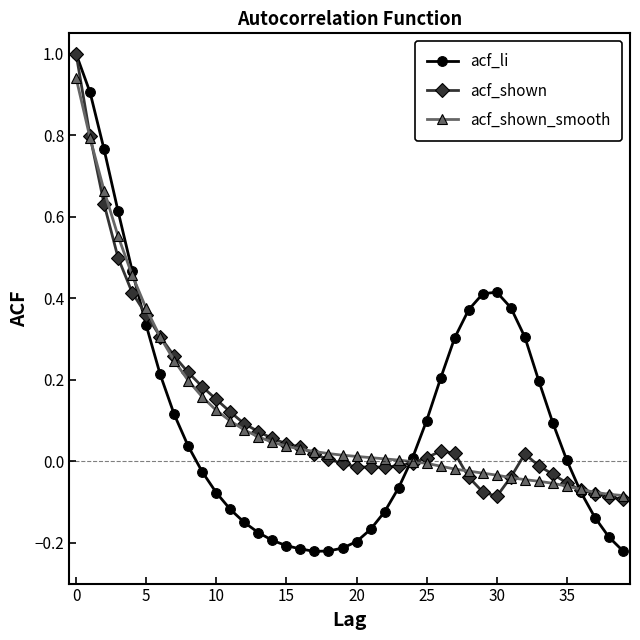

True or false: acf_li has more than 0 interior local peaks.

True